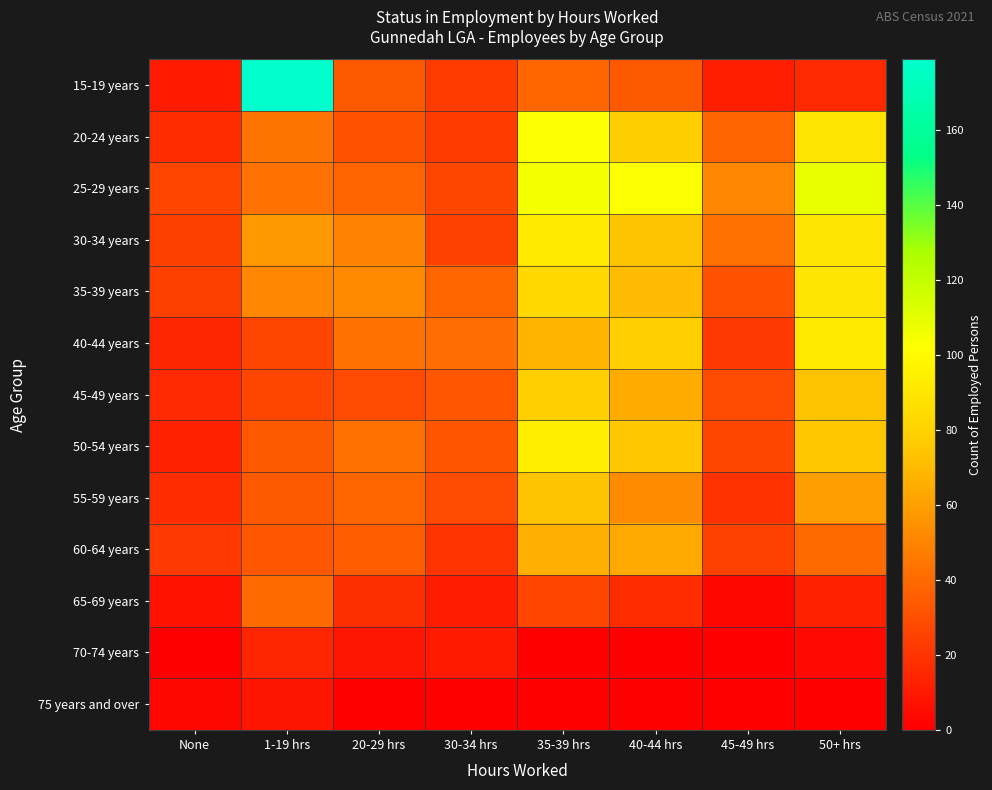

At 1-19 hrs, list the series in order from smallest to largest.

75 years and over, 70-74 years, 40-44 years, 45-49 years, 60-64 years, 50-54 years, 55-59 years, 65-69 years, 25-29 years, 20-24 years, 35-39 years, 30-34 years, 15-19 years